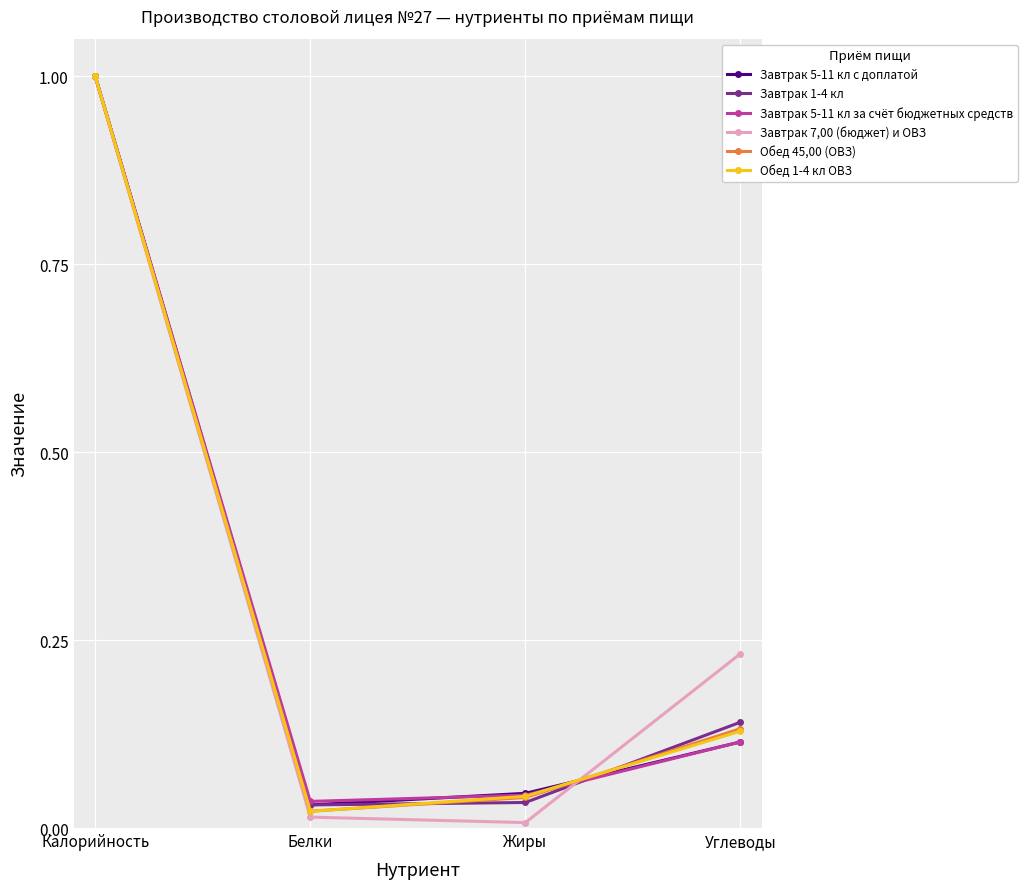

What is the average value of the Завтрак 5-11 кл с доплатой series?

0.3